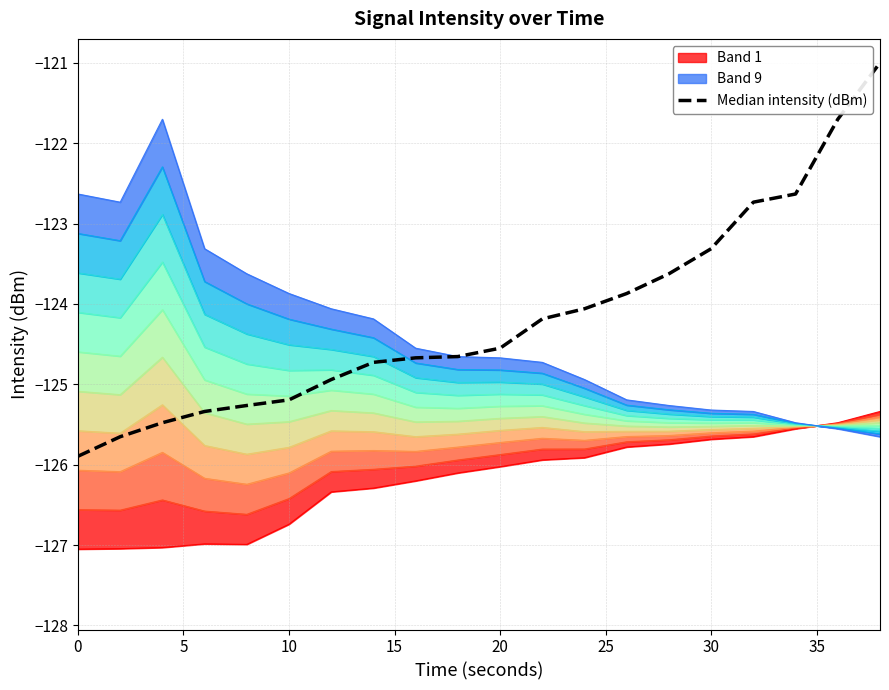

How many data points does each series have?

20